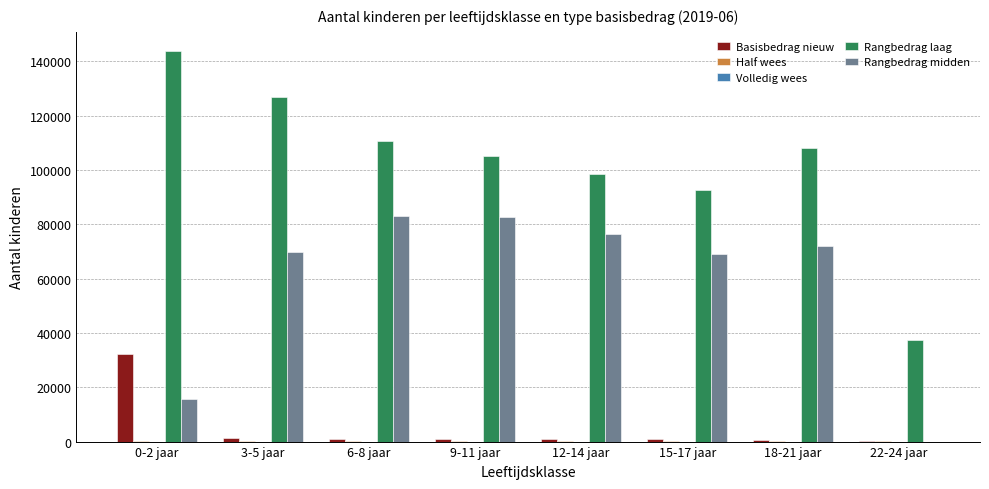

True or false: Rangbedrag laag has a value of 108222 at 18-21 jaar.

True